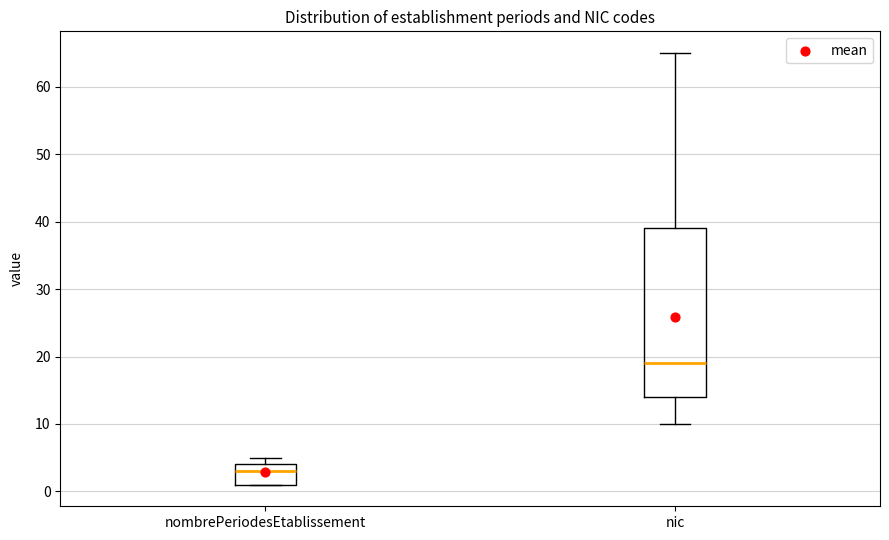

Reading left to right, read every box against the y-axis: the position of its median line, the range the box covers, and the ends of its whiskers. The values are not printed on the chart, so give them approximately, as read against the axis.

nombrePeriodesEtablissement: median 3, box 1 to 4, whiskers 1 to 5
nic: median 19, box 14 to 39, whiskers 10 to 65